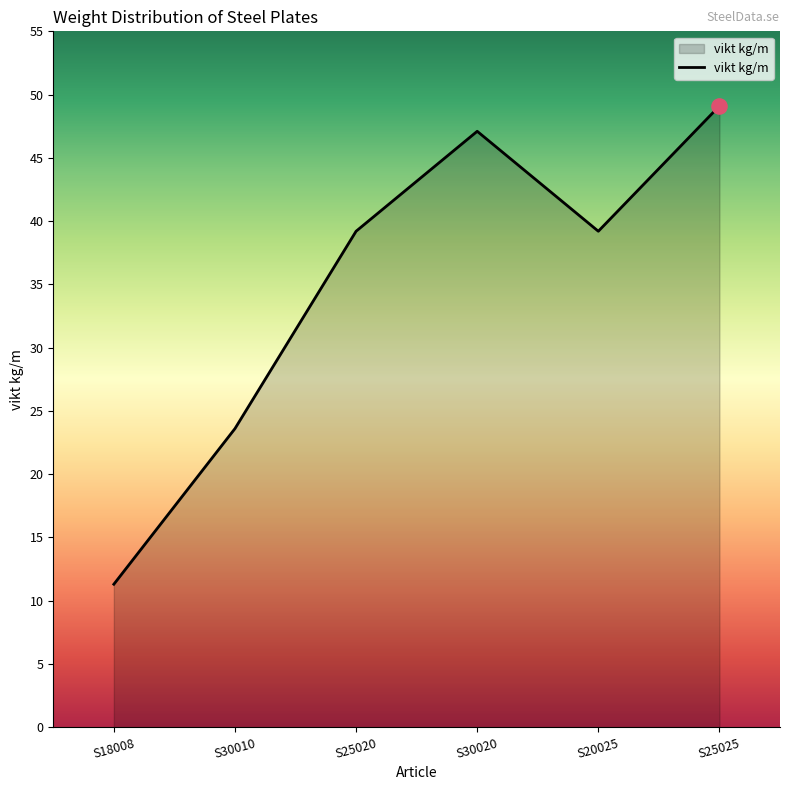

Which has a higher value, S25025 or S20025?

S25025